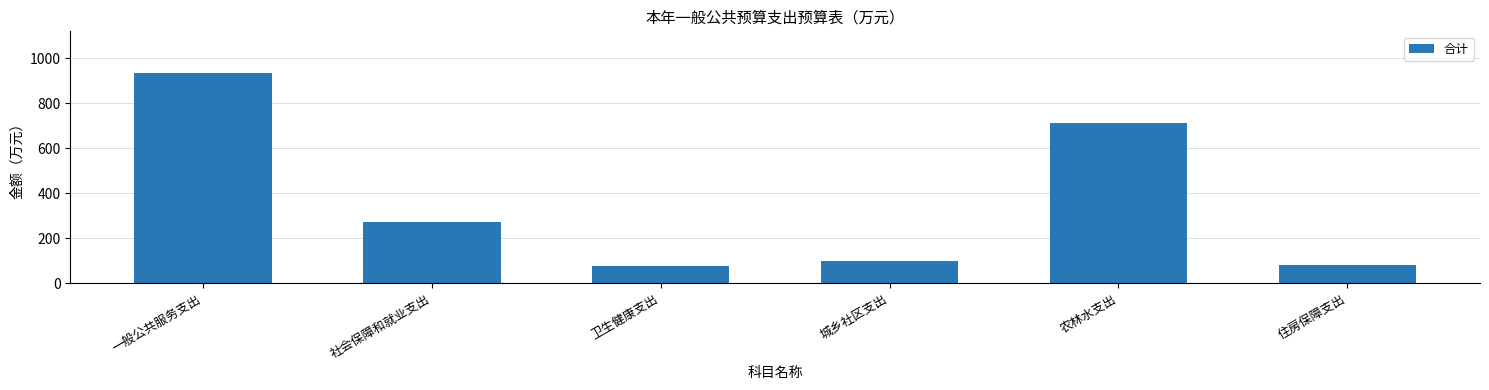

What is the greatest value displayed?

933.6